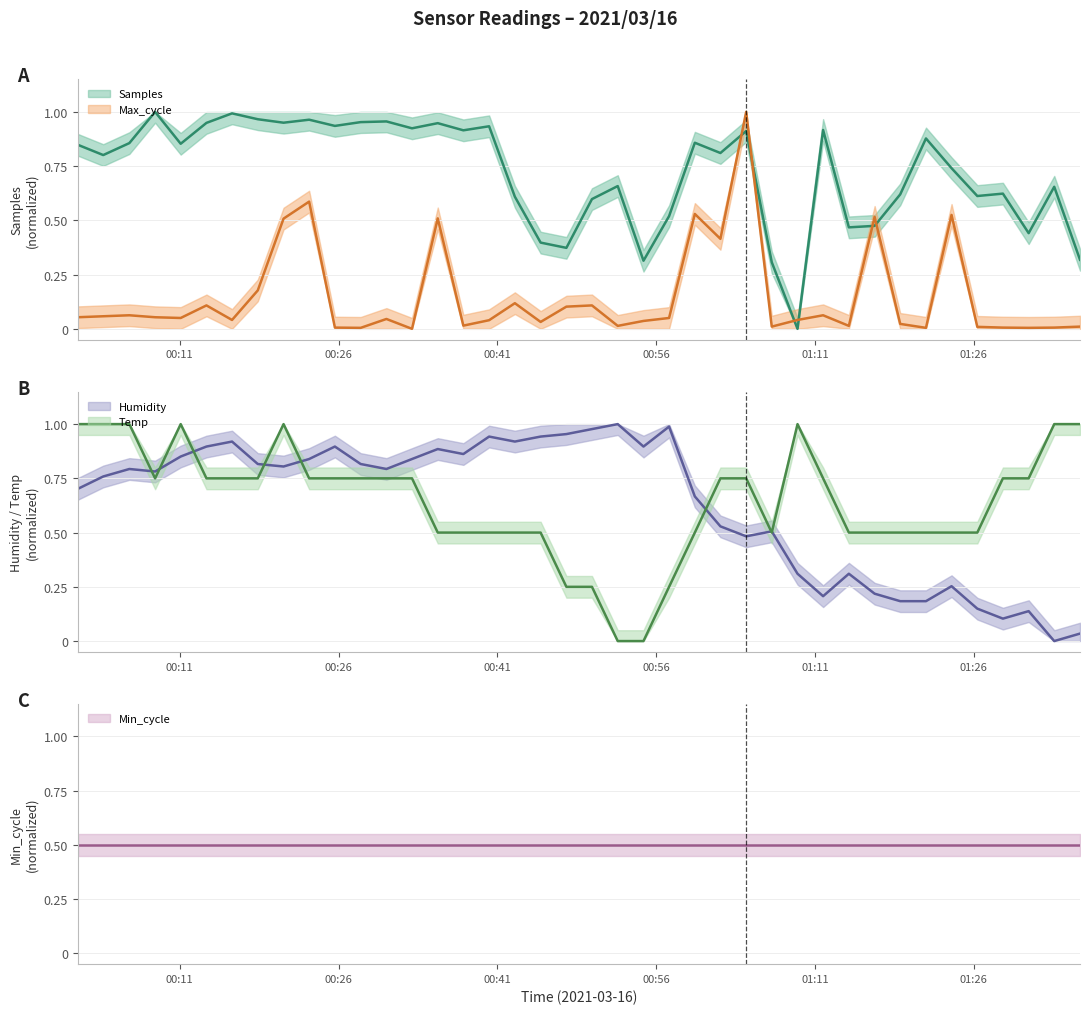

How many values in Temp are above zero?

38